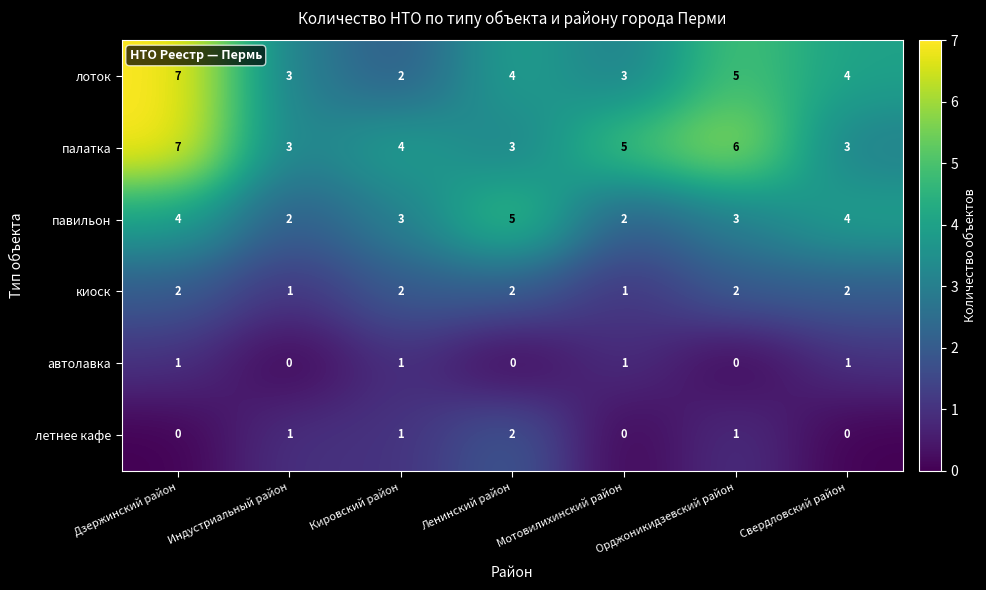

What is the maximum value shown in the chart?

7